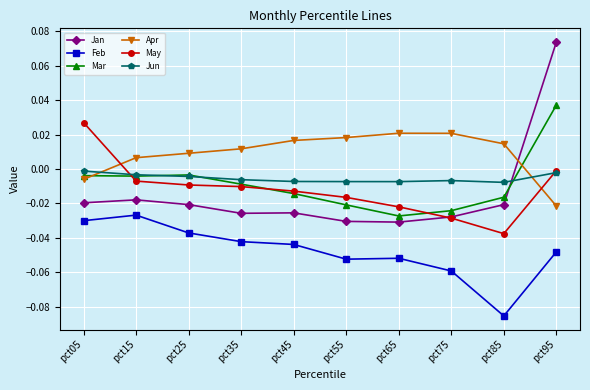

True or false: Feb and Jun cross at least once.

False